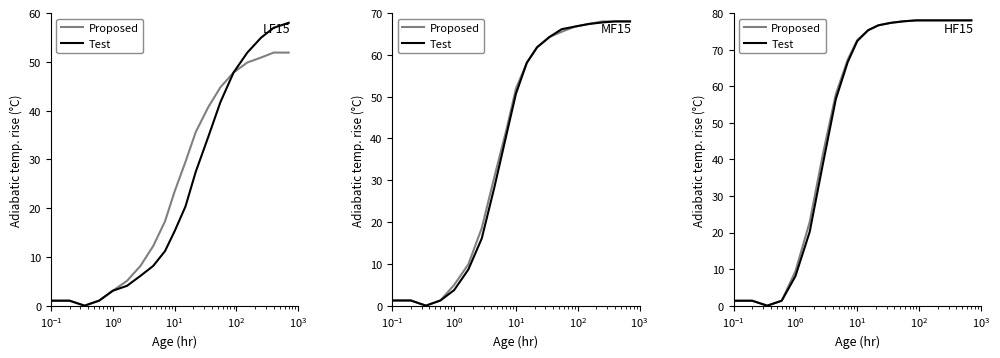

What are all the series names shown in the legend?

Proposed, Test